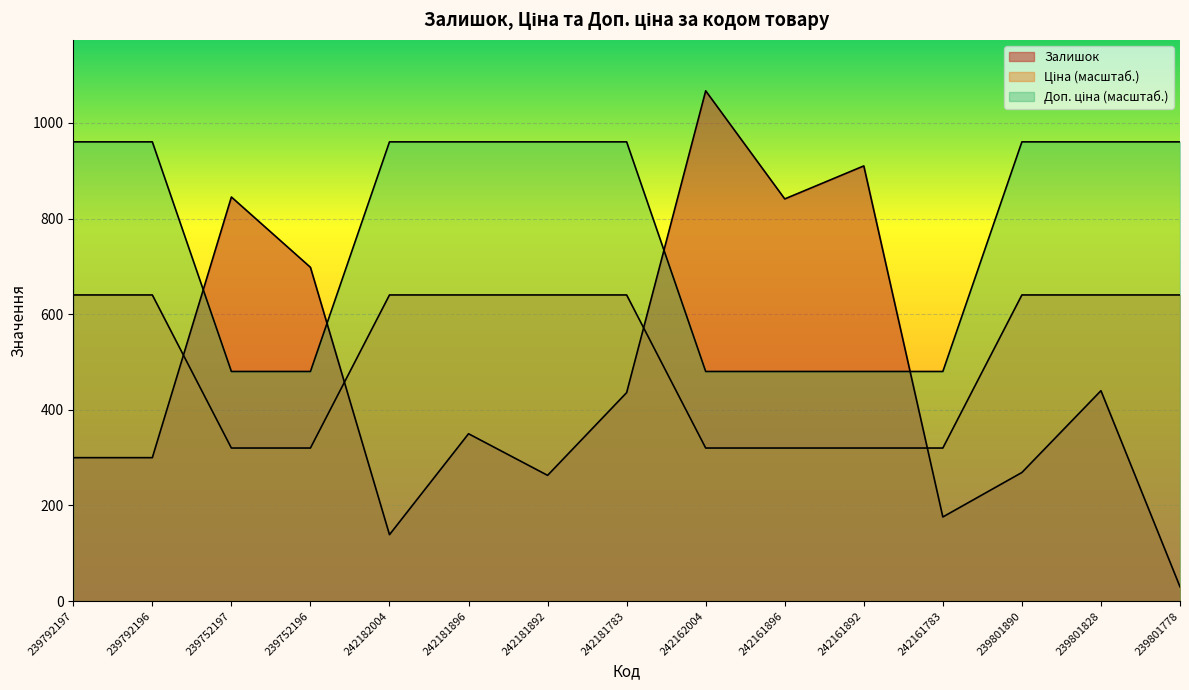

True or false: Ціна and Доп. ціна cross at least once.

False